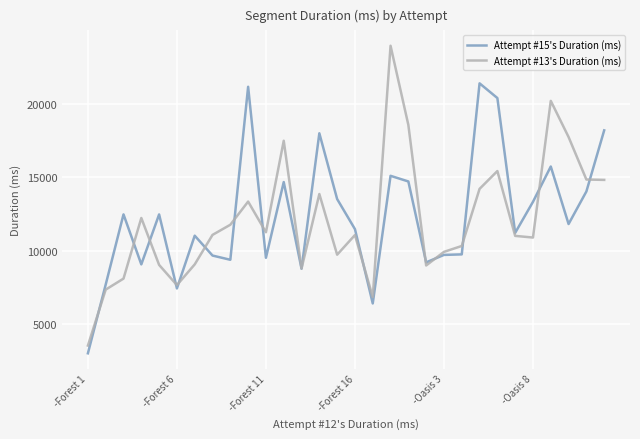

How many categories are shown in the chart?

30